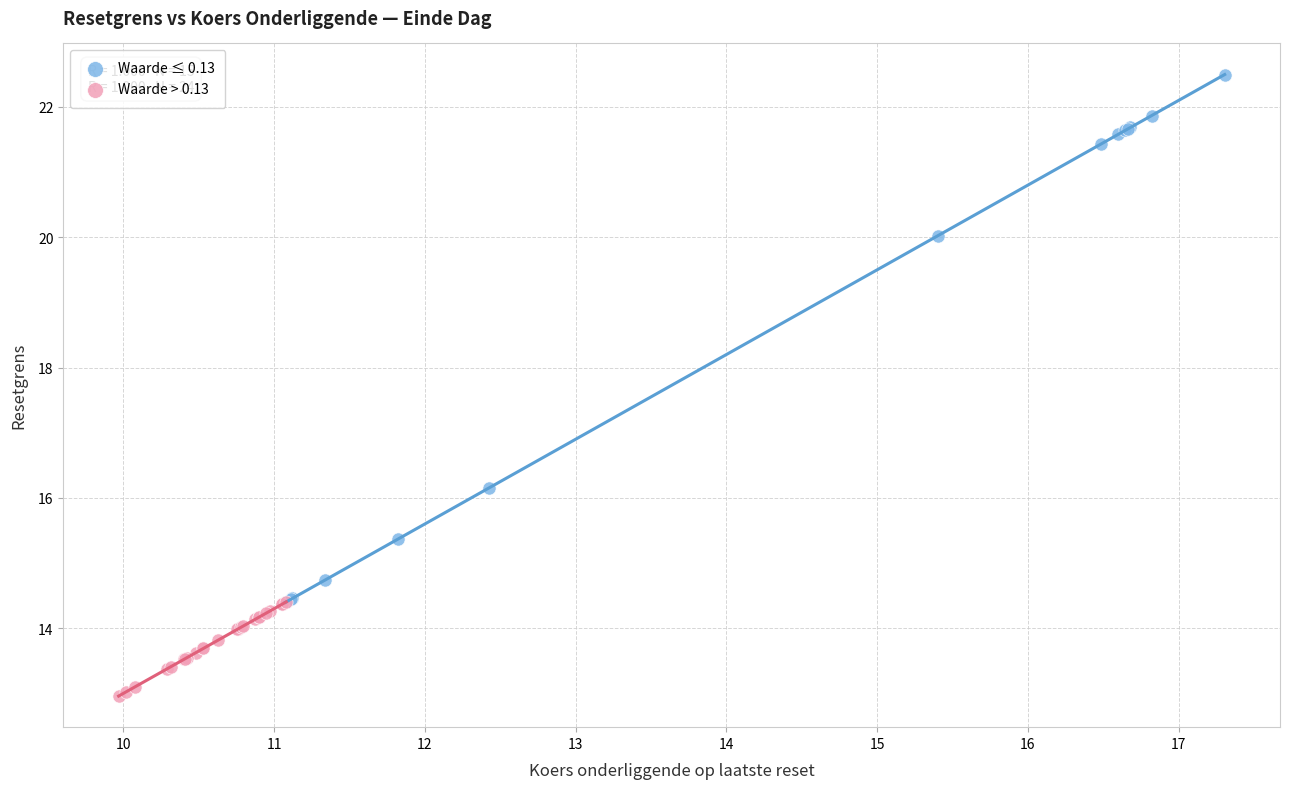

Which series contains the lowest Y value?

Waarde > 0.13